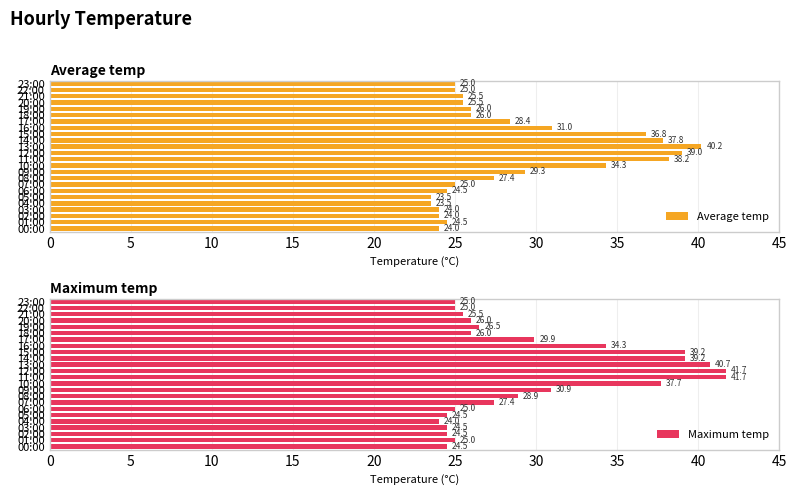

At which label is Average temp closest to 31?

16:00